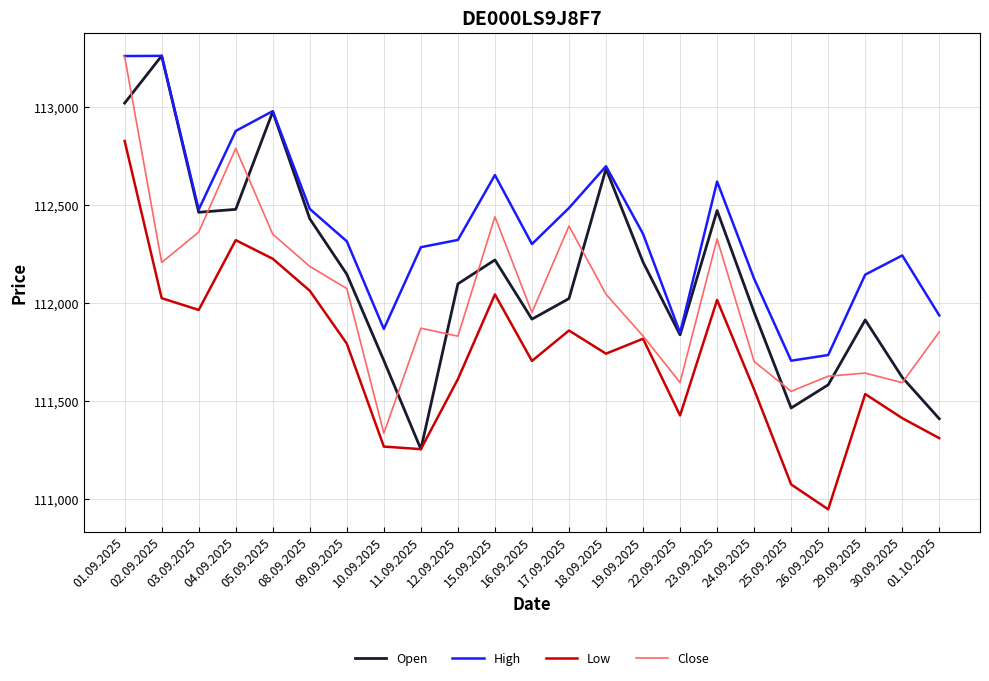

Is it true that Low equals 111819 at 19.09.2025?

True